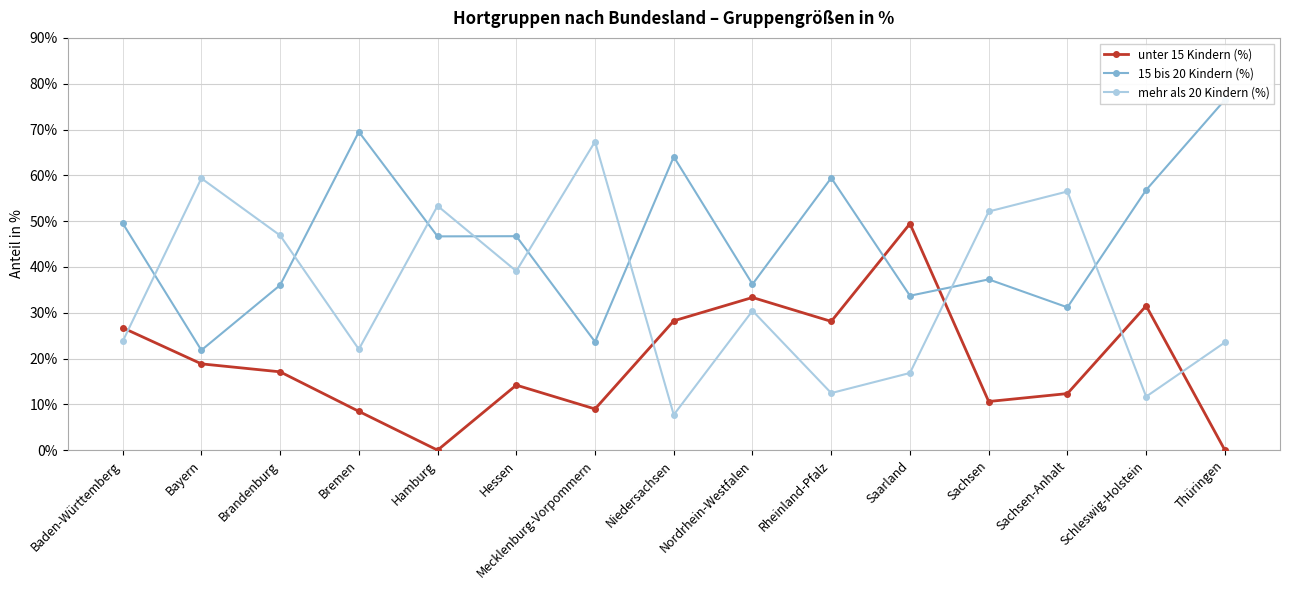

How many lines are shown in the chart?

3